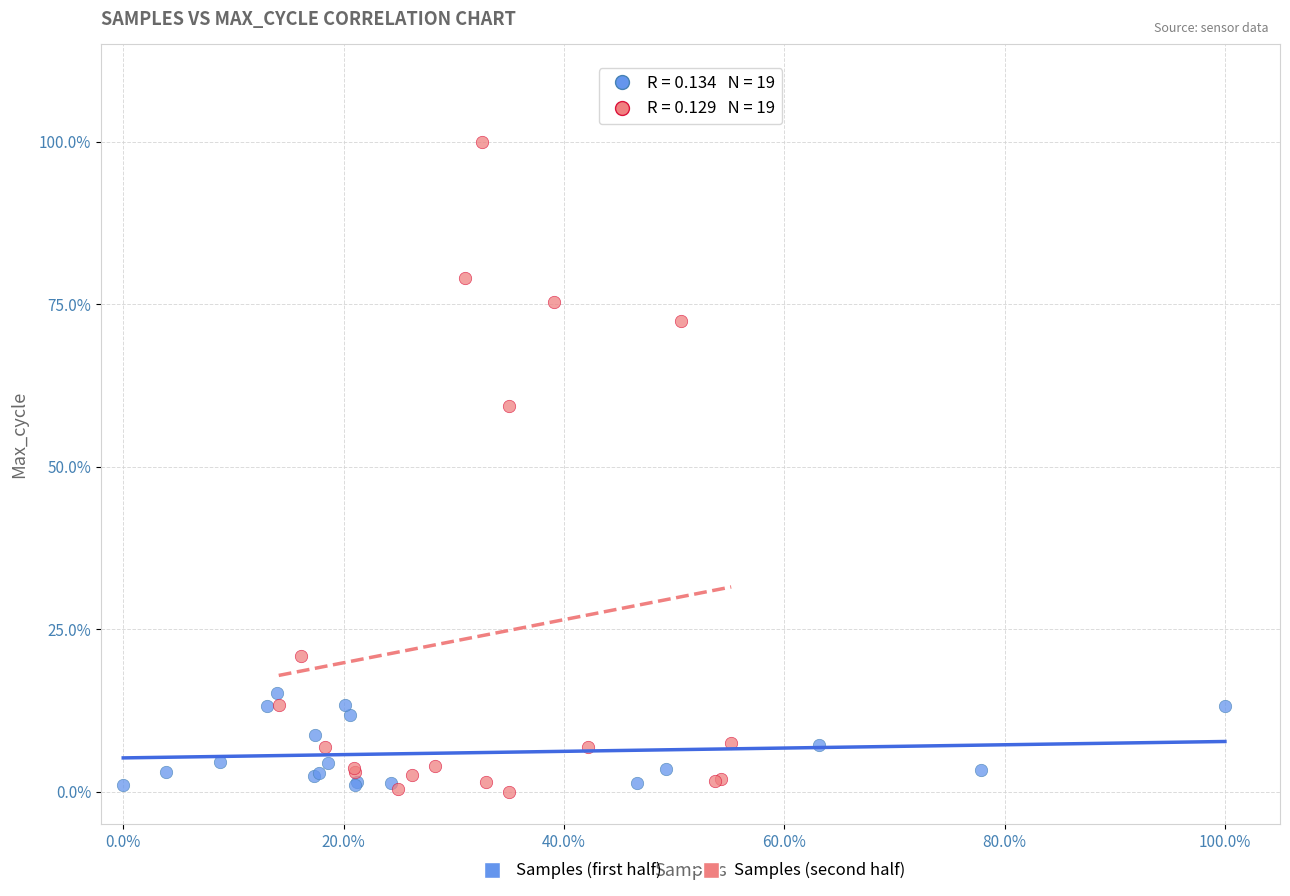

What are all the series names shown in the legend?

Samples (first half), Samples (second half)